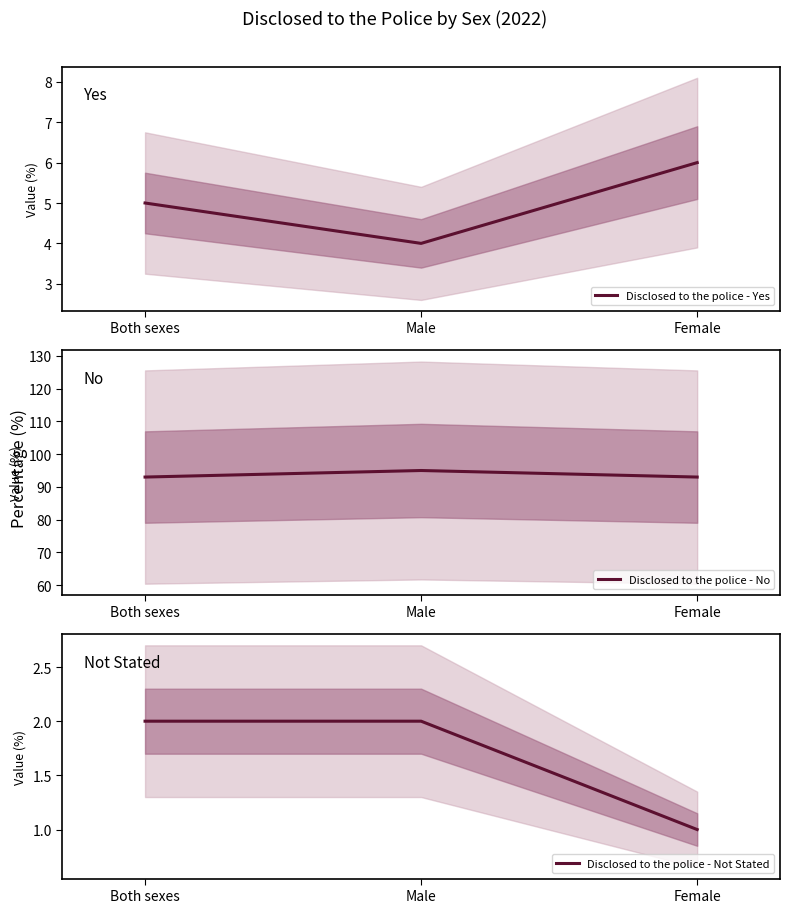

Does the chart have visible grid lines?

No